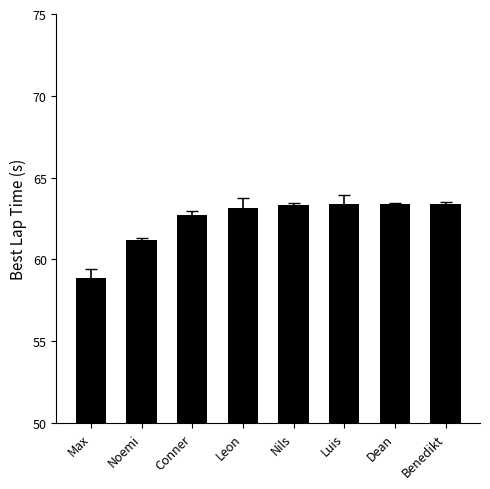

What is the sum of all values?

499.3